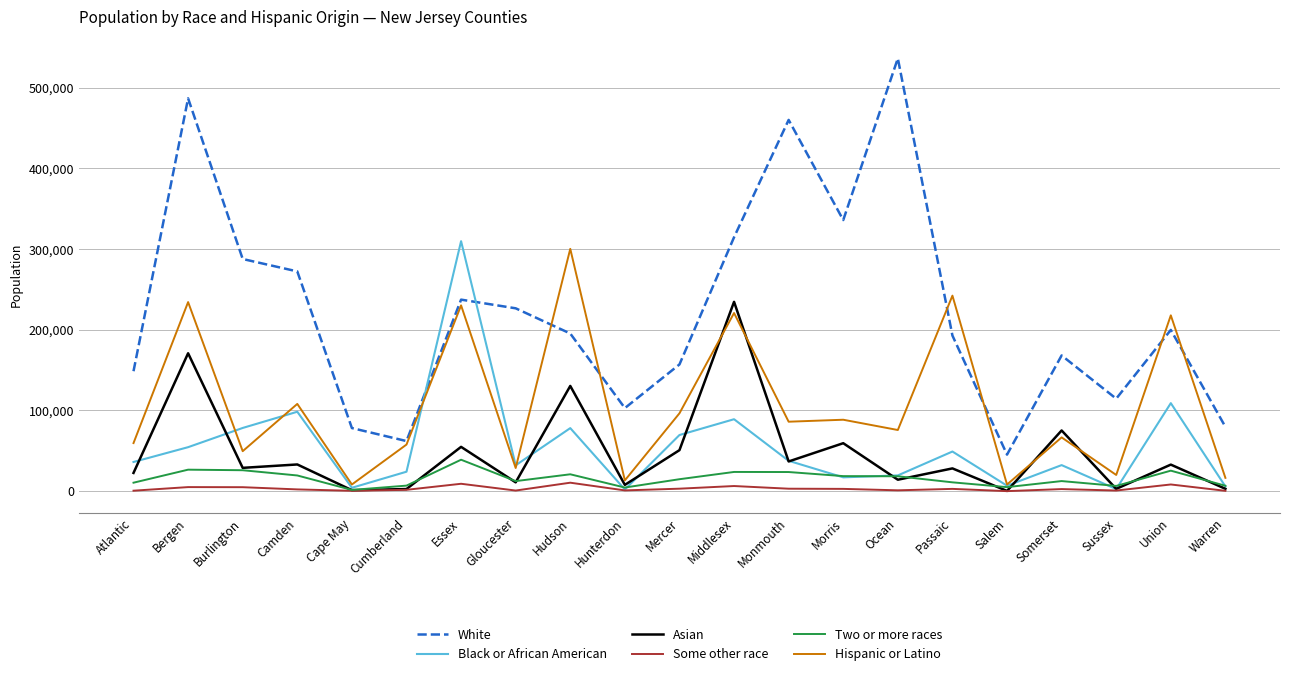

The White series shows 500477 at Burlington. True or false?

False